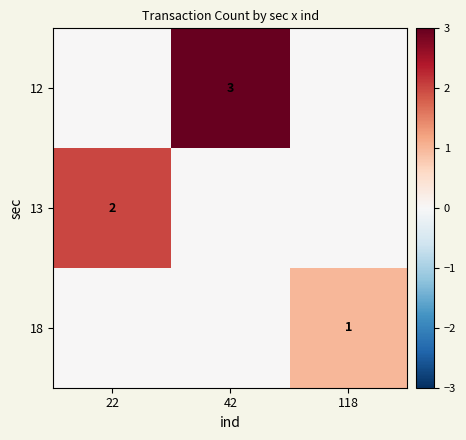

The 18 series shows 1 at 118. True or false?

True